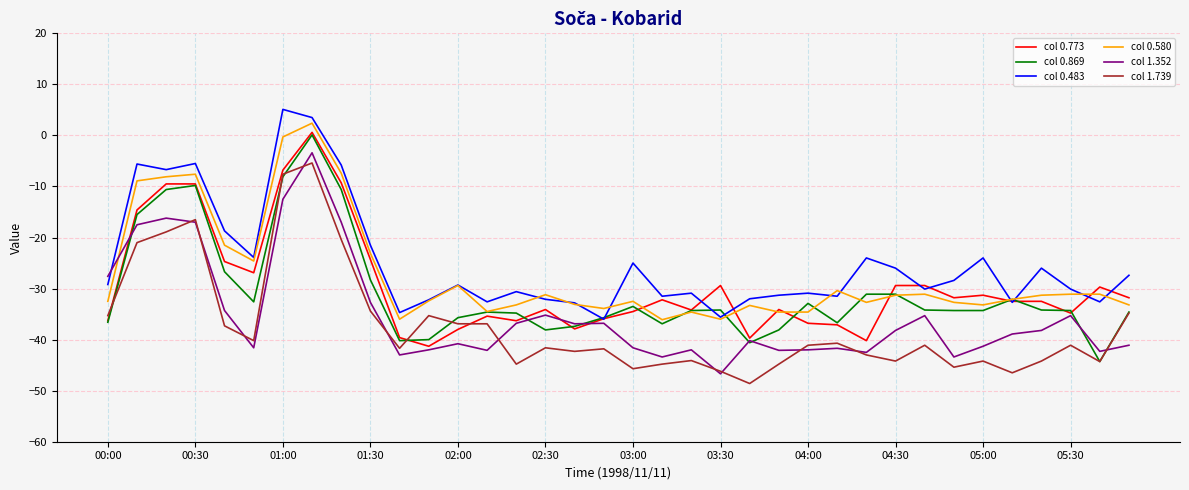

True or false: col 1.739 and col 0.580 intersect in this chart.

False